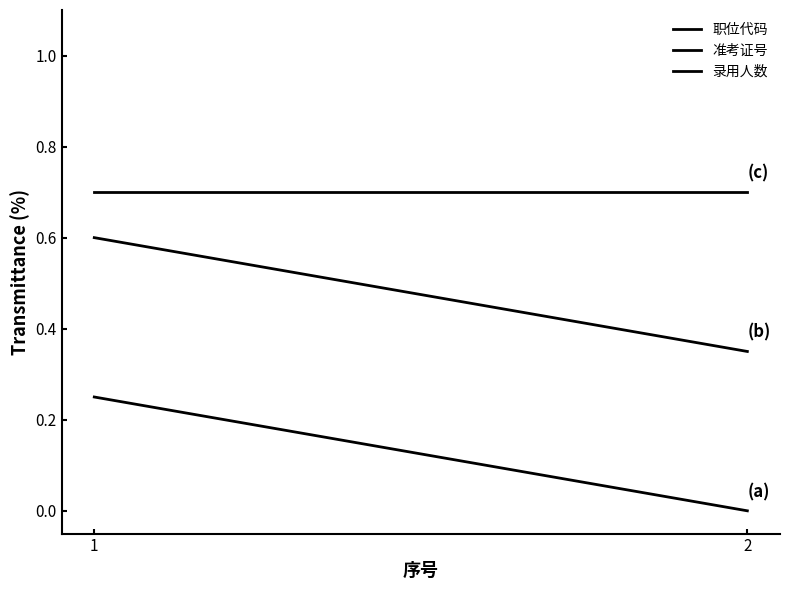

Which has a higher value, 1 or 2?

1